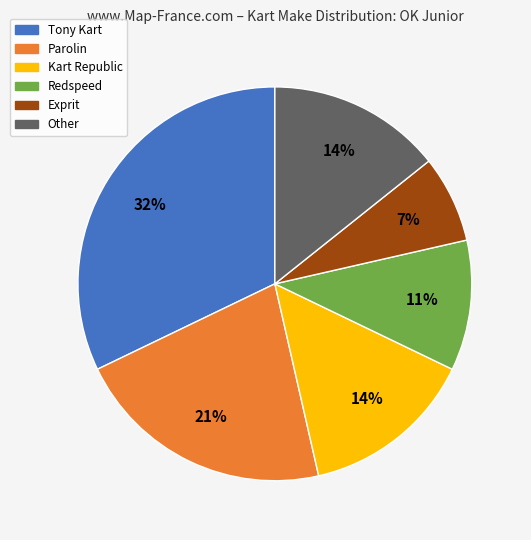

Is it true that Parolin is 16% of the pie?

False